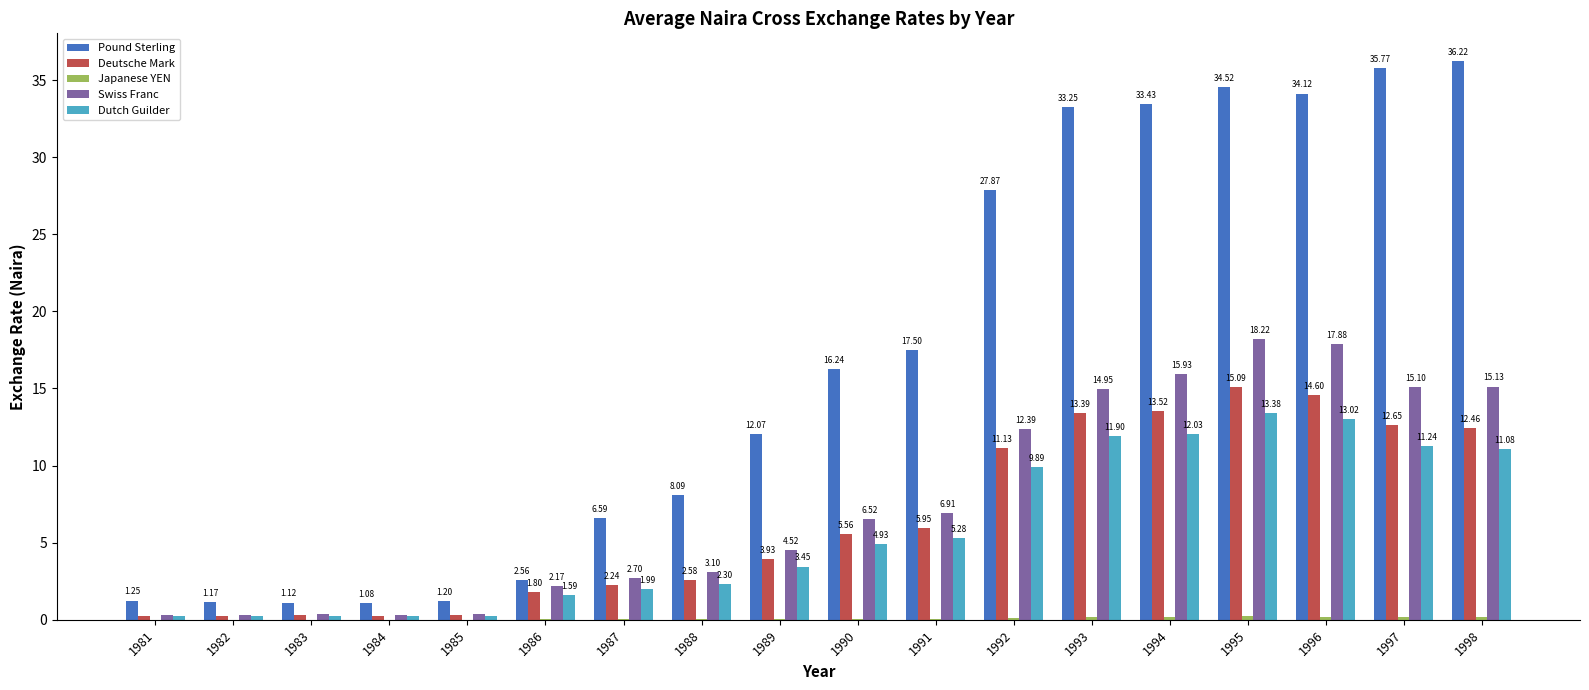

Which category has the highest value across all series?

1998